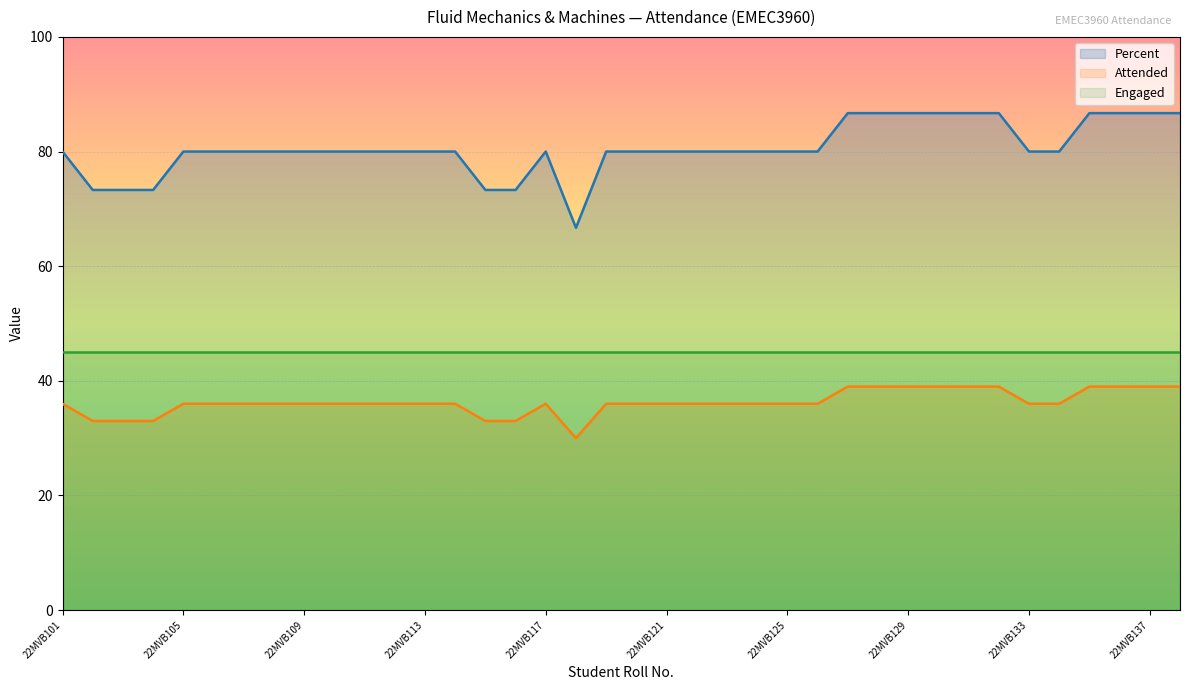

In Attended, how many points are higher than both neighbors (excluding endpoints)?

1